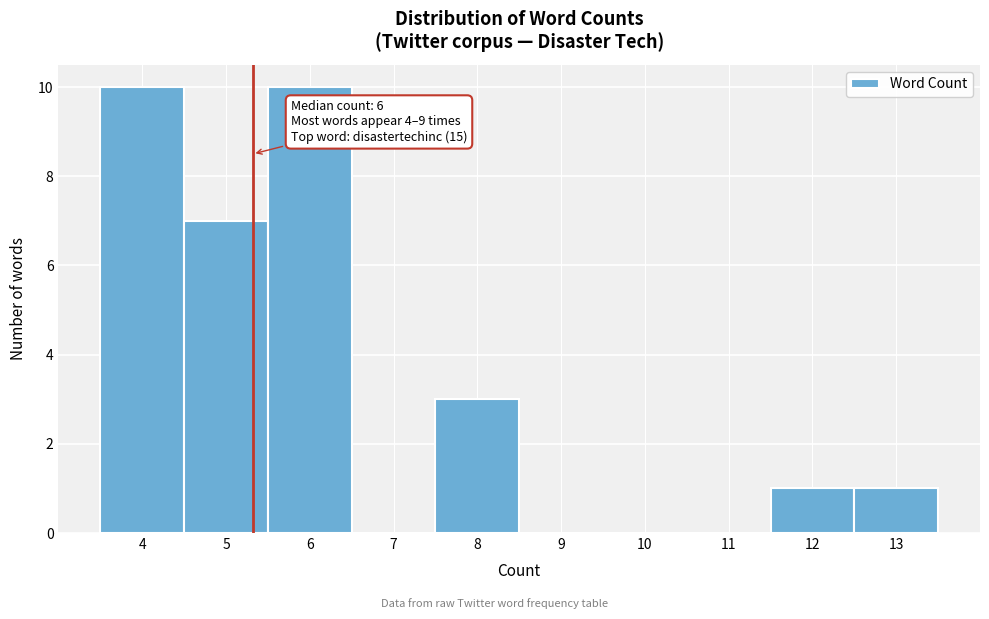

Reading left to right, what are all the values shown in this chart?

4=10	5=7	6=10	7=0	8=3	9=0	10=0	11=0	12=1	13=1